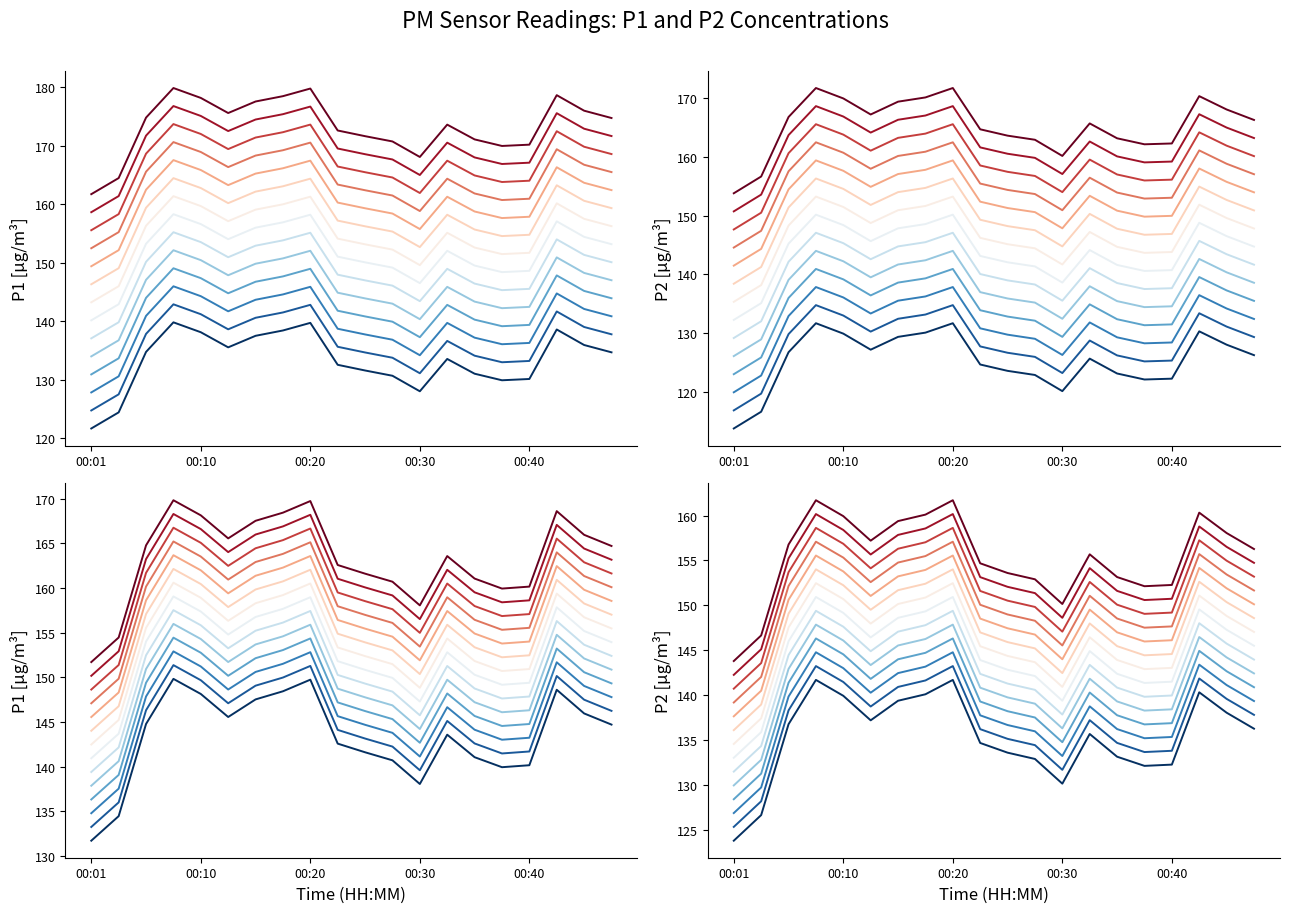

What is the average value of the P2 series?

134.6